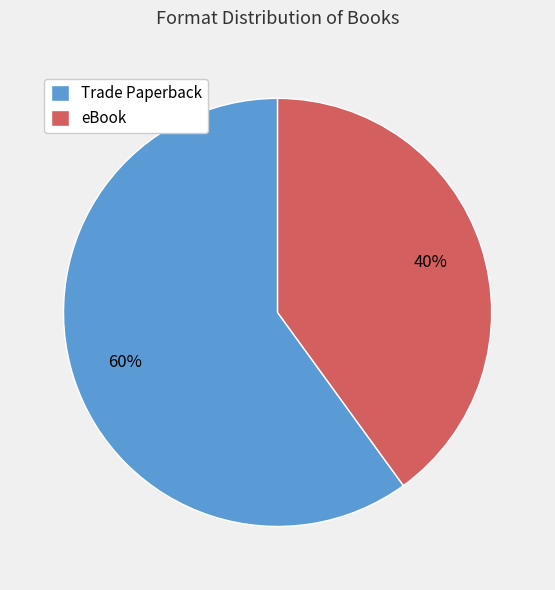

Which category has the smallest portion of the pie?

eBook